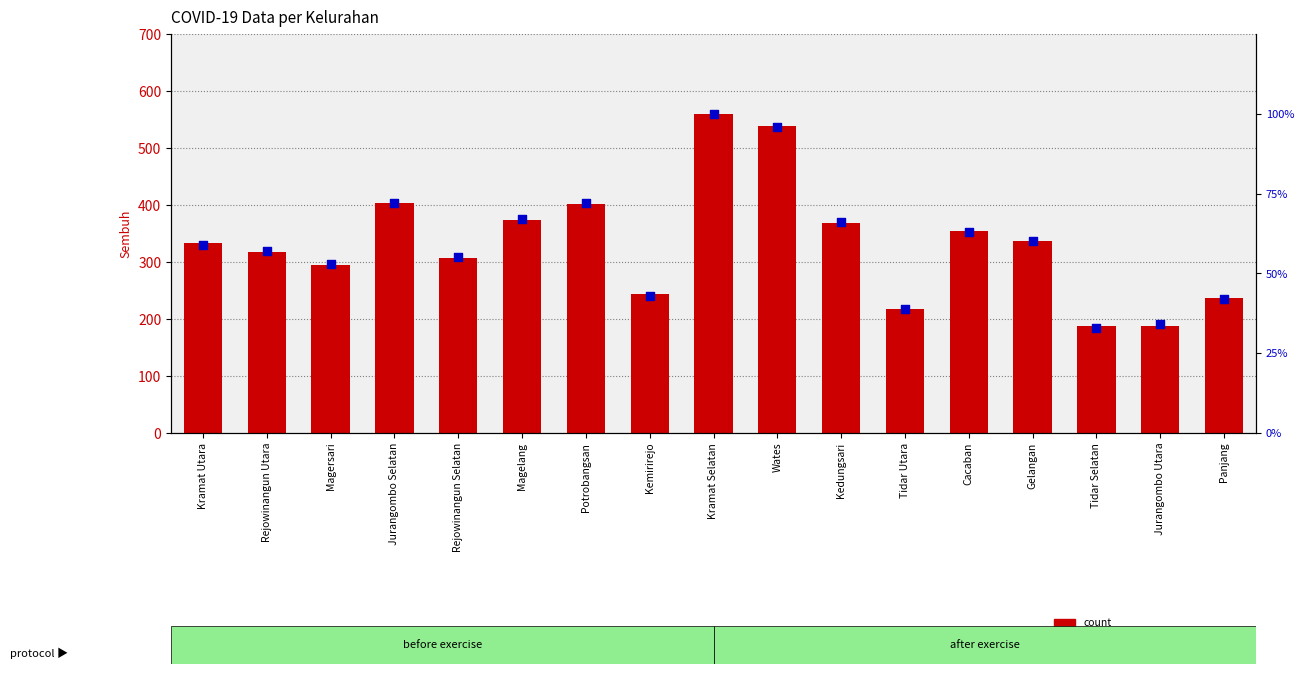

Which series contains the lowest Y value?

percentile rank within the sample